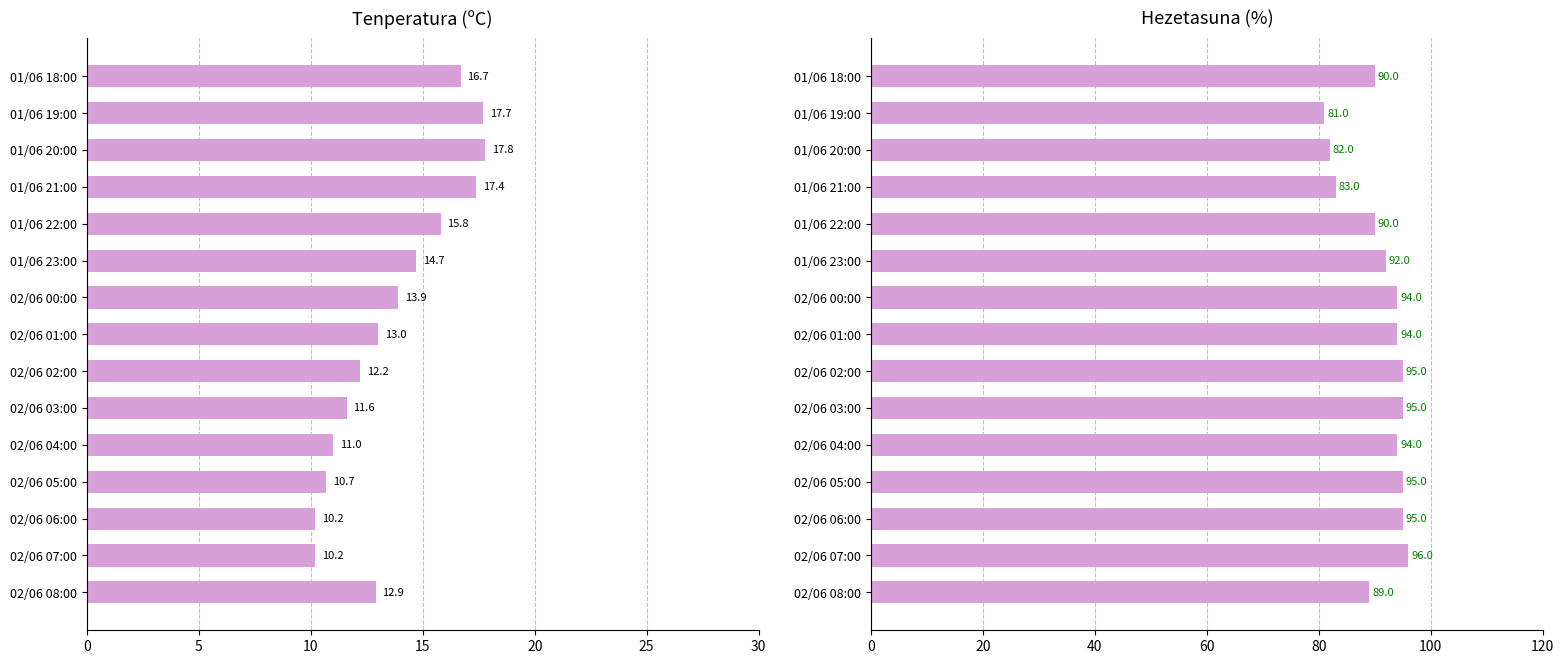

What is the value of the Tenperatura (ºC) bar at the 8th from the left?

13.0